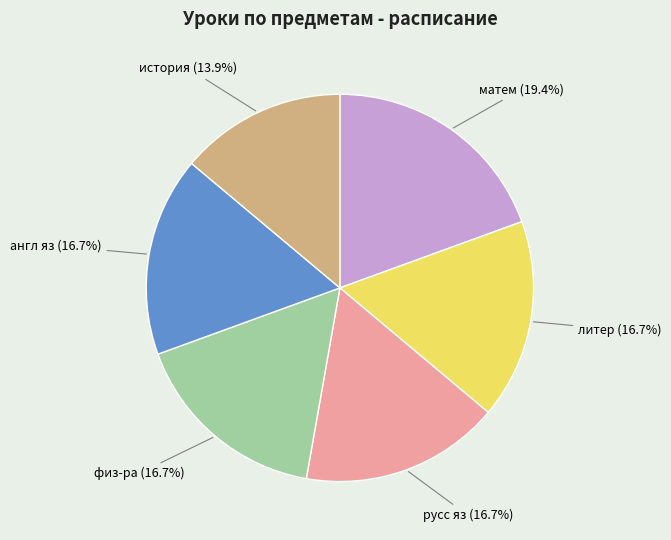

Does история represent more than half of the total?

No